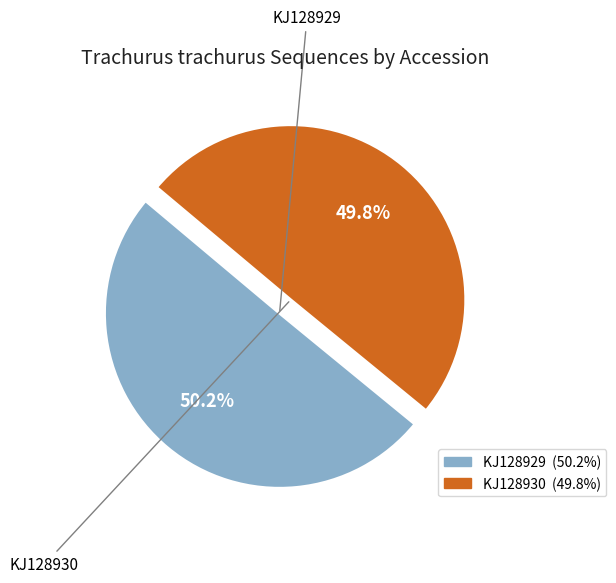

Combined, do KJ128929 and KJ128930 account for over 50%?

Yes